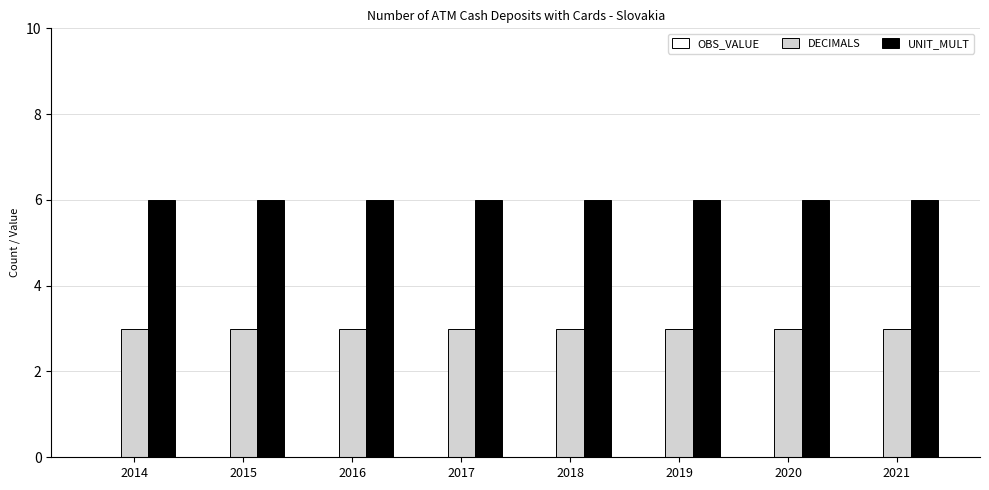

What is the sum of the UNIT_MULT values at 2019 and 2018?

12